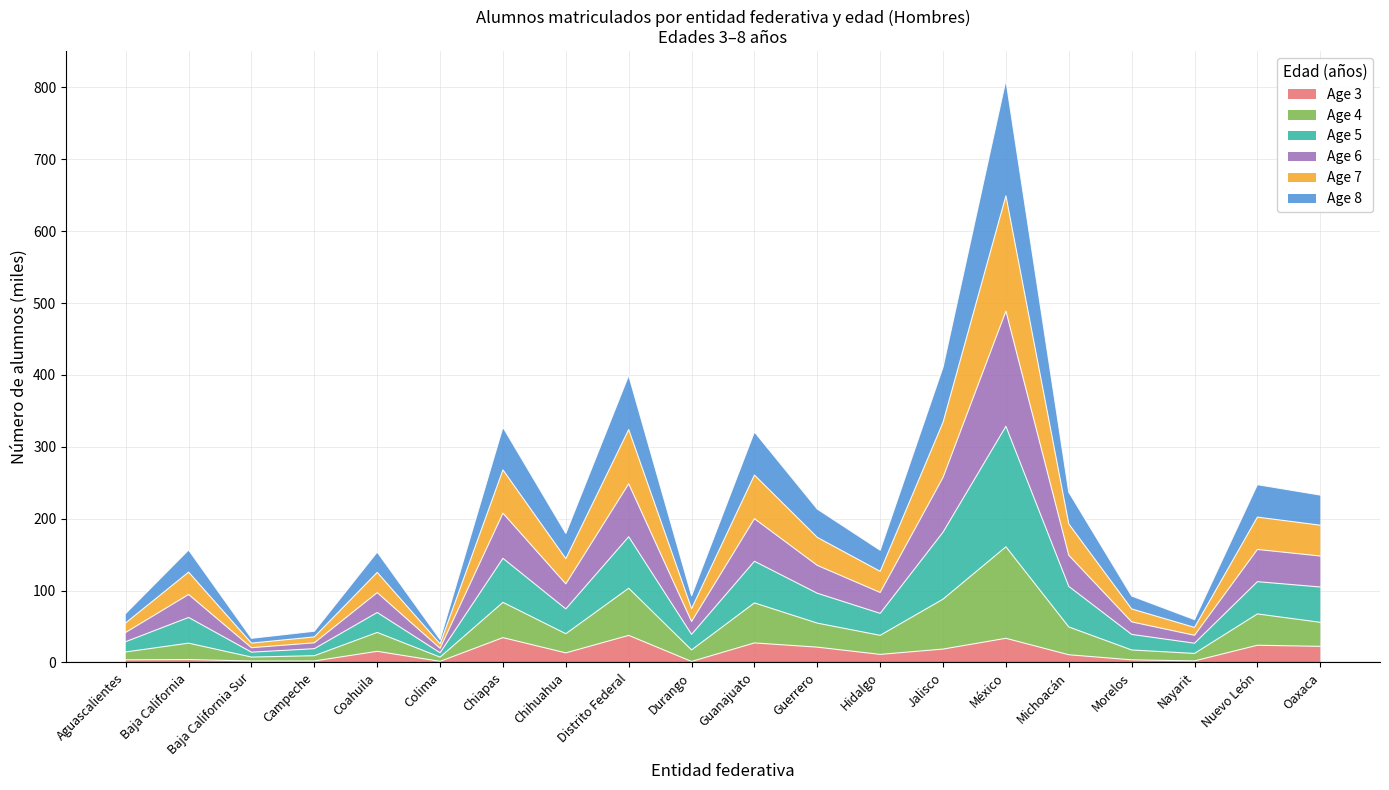

At which category is the sum across all series the highest?

México